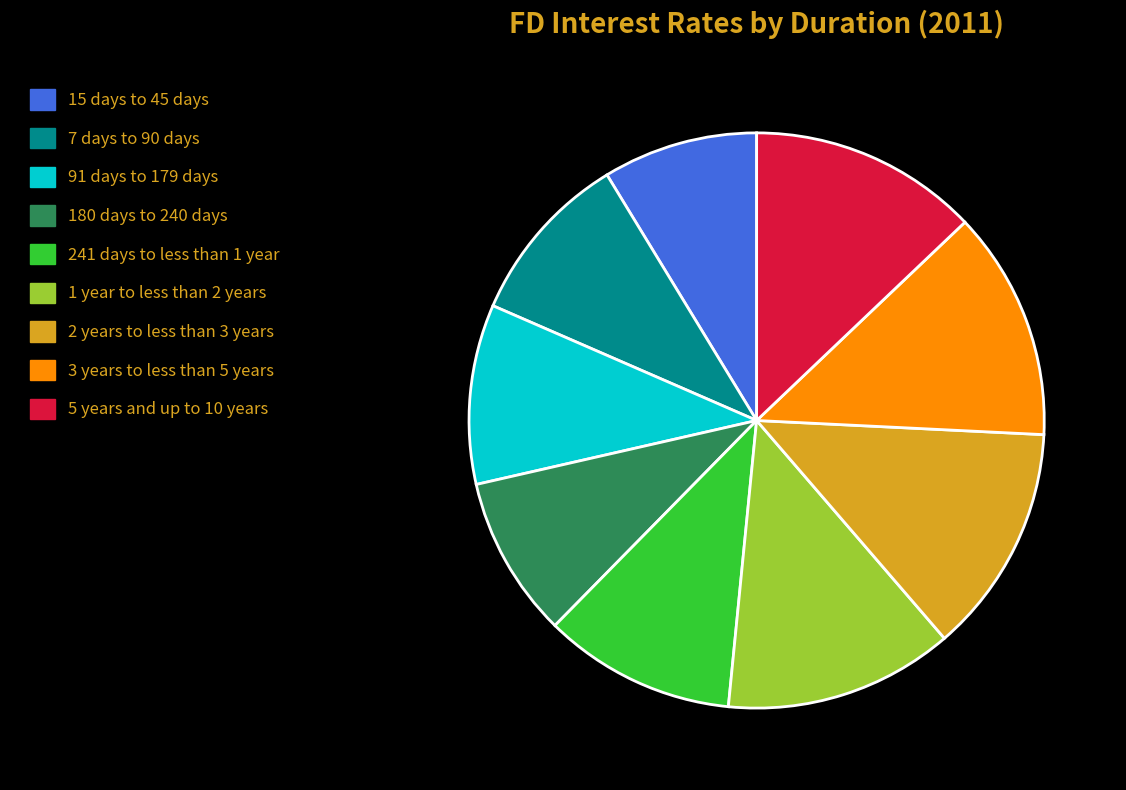

Does 7 days to 90 days represent more than half of the total?

No